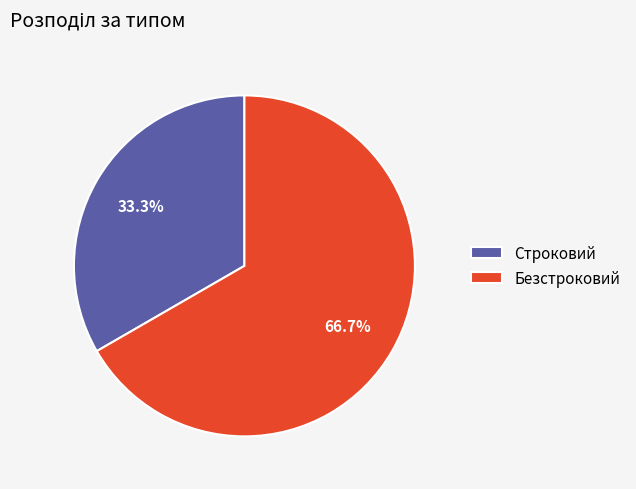

To the nearest percent, what is the difference between the Безстроковий and Строковий slice percentages?

33%